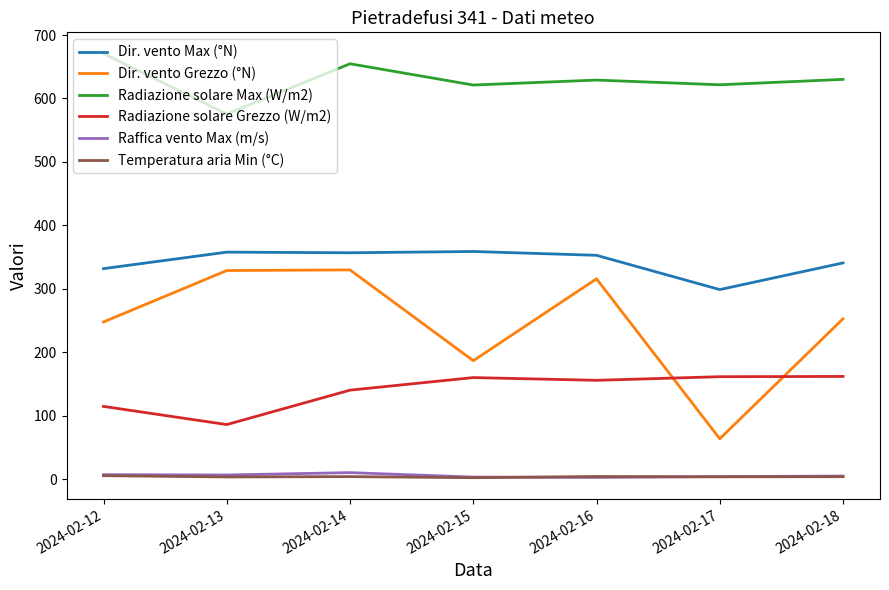

Which series has the largest total across all categories?

Radiazione solare Max (W/m2)